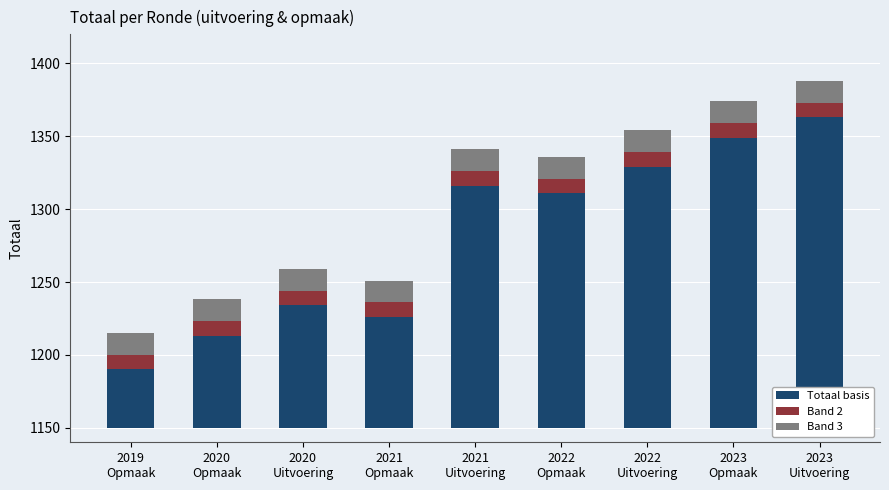

Reading left to right, what are all the values shown in this chart?

Totaal basis: 2019
Opmaak=40	2020
Opmaak=63	2020
Uitvoering=84	2021
Opmaak=76	2021
Uitvoering=166	2022
Opmaak=161	2022
Uitvoering=179	2023
Opmaak=199	2023
Uitvoering=213
Band 2: 2019
Opmaak=10	2020
Opmaak=10	2020
Uitvoering=10	2021
Opmaak=10	2021
Uitvoering=10	2022
Opmaak=10	2022
Uitvoering=10	2023
Opmaak=10	2023
Uitvoering=10
Band 3: 2019
Opmaak=15	2020
Opmaak=15	2020
Uitvoering=15	2021
Opmaak=15	2021
Uitvoering=15	2022
Opmaak=15	2022
Uitvoering=15	2023
Opmaak=15	2023
Uitvoering=15